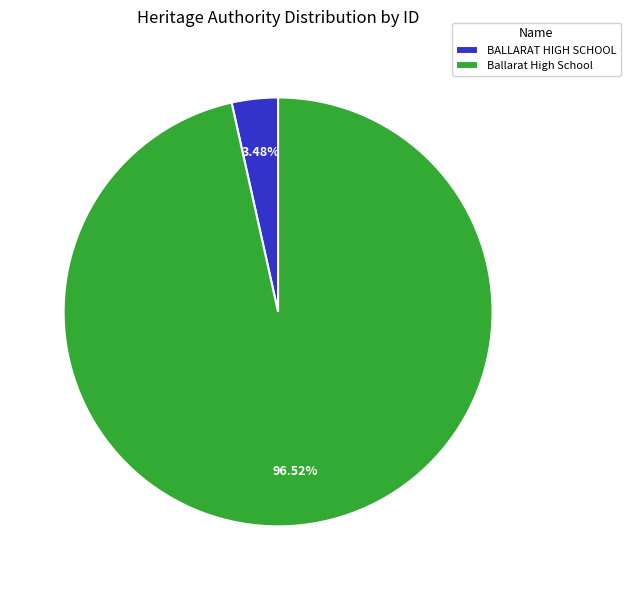

What is the ratio of the value at Ballarat High School to the value at BALLARAT HIGH SCHOOL?

27.7